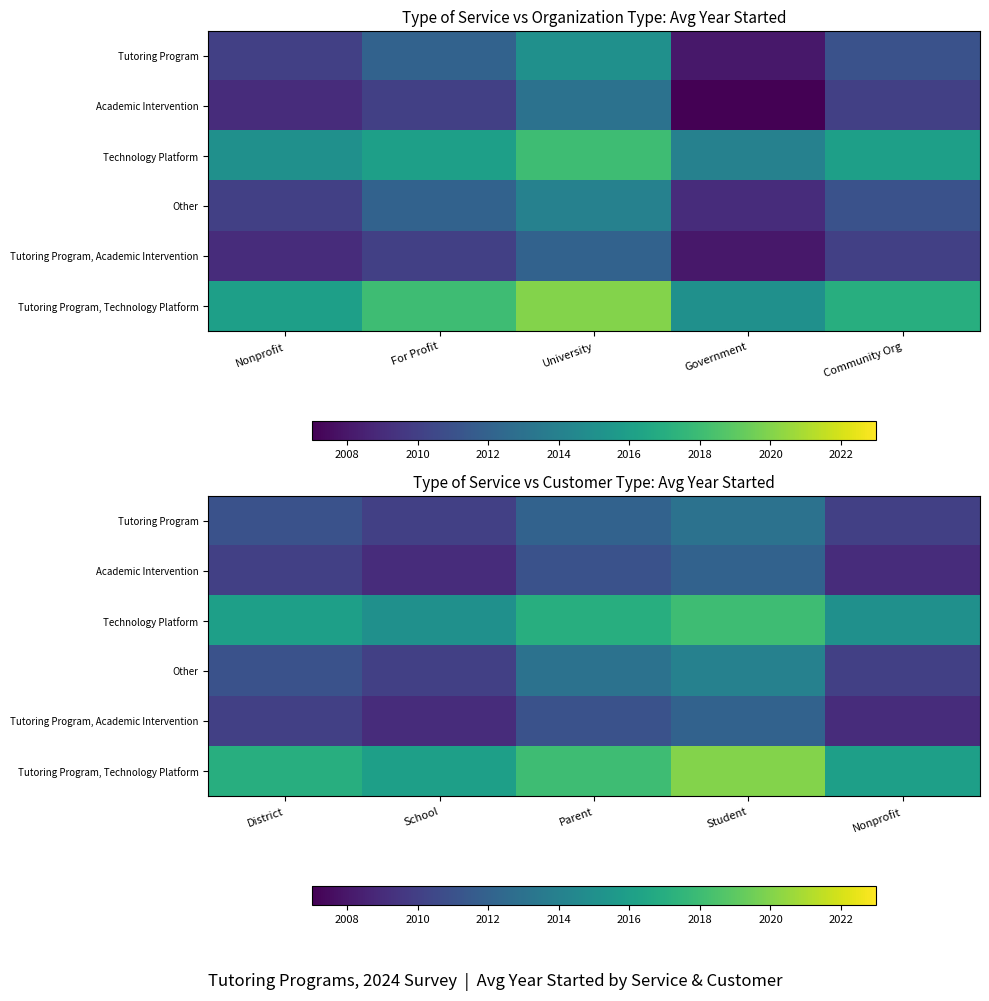

How many data points in Other are less than 2011?

2